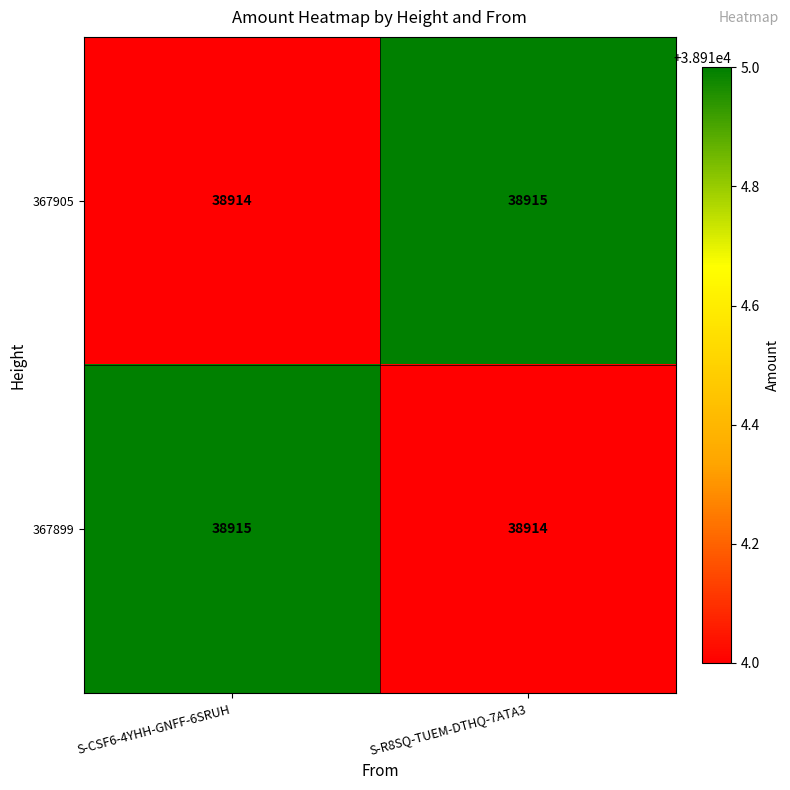

Rank the series at S-CSF6-4YHH-GNFF-6SRUH from highest to lowest value.

367899, 367905